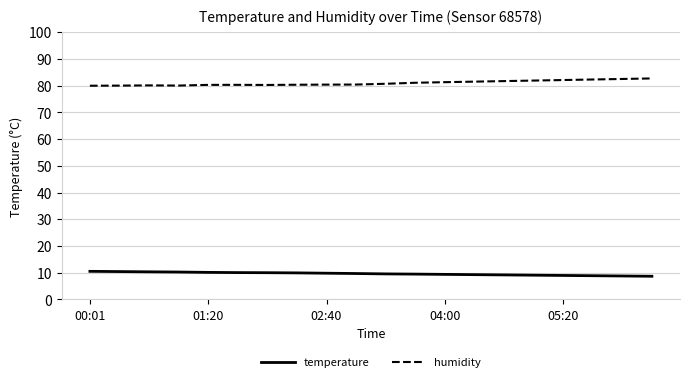

True or false: humidity and temperature cross at least once.

False